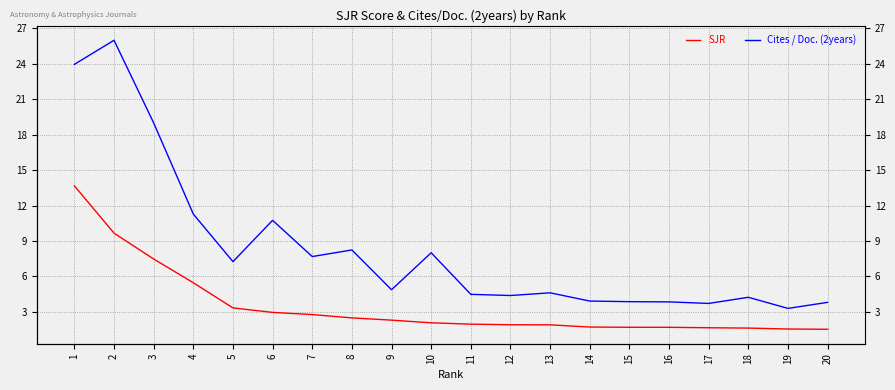

At how many categories does at least one series exceed 11?

4